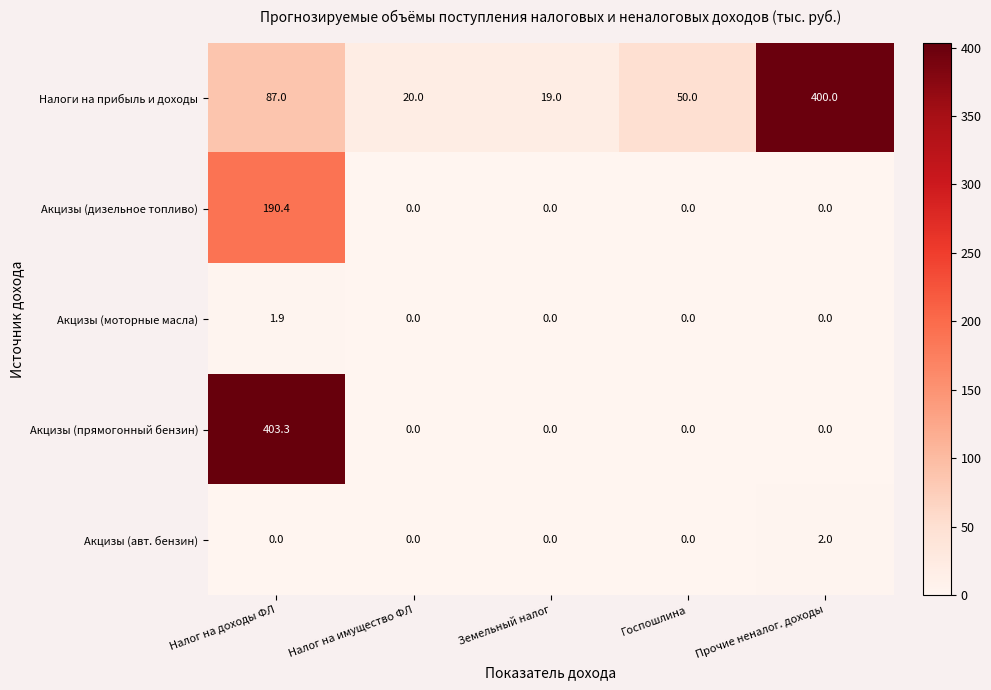

At which label does Налоги на прибыль и доходы first exceed 50?

Налог на доходы ФЛ